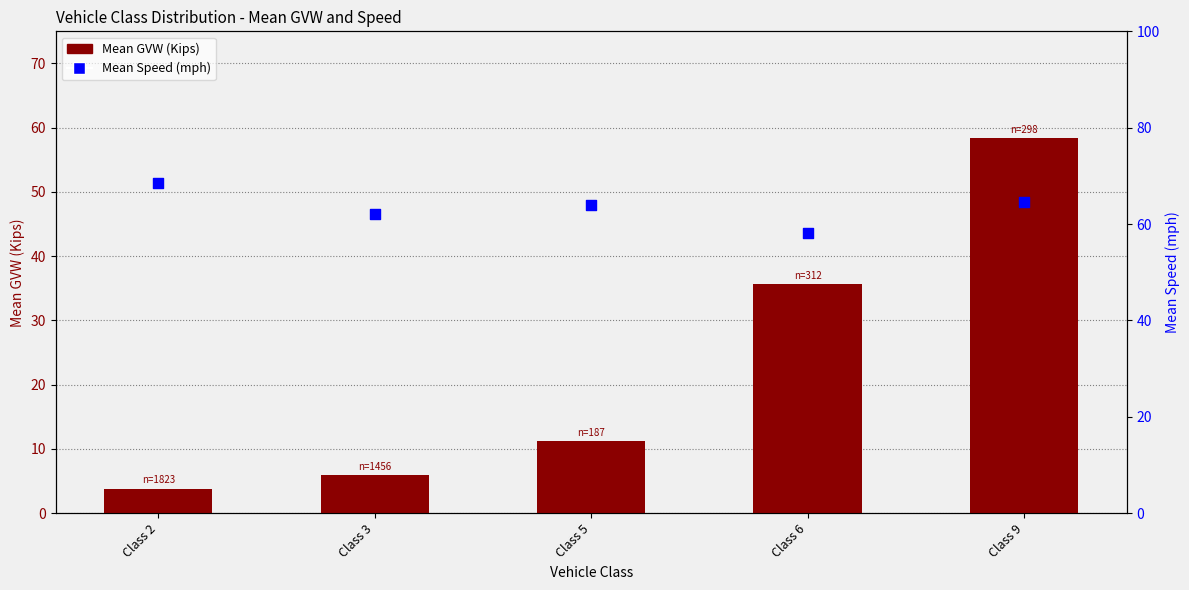

What are all the series names shown in the legend?

Mean GVW (Kips), Mean Speed (mph)